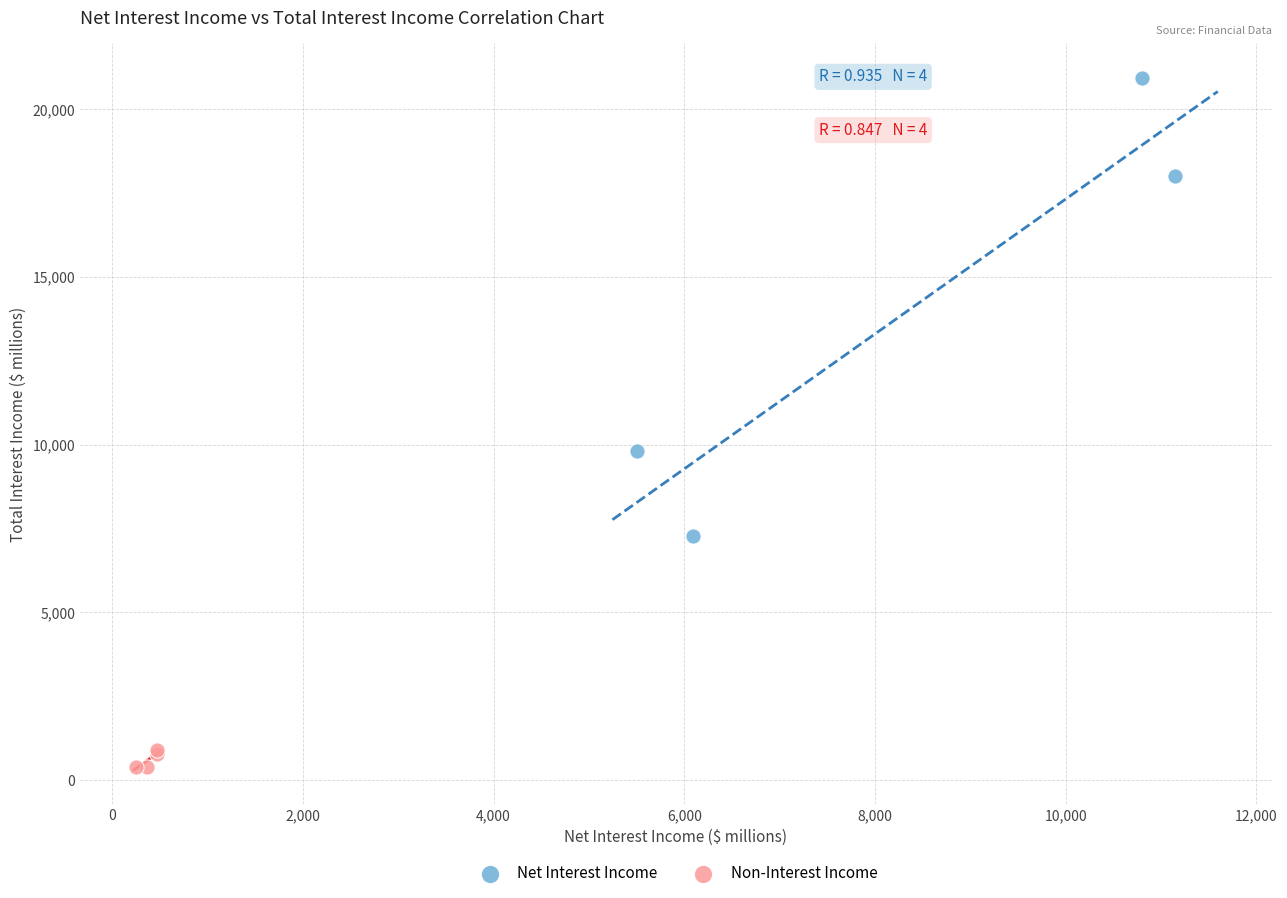

Which series reaches the maximum Y coordinate?

Net Interest Income